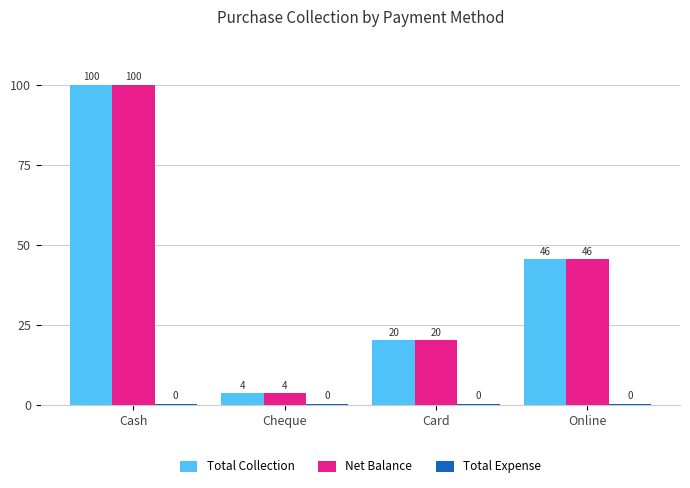

What is the lowest value of the Net Balance series?

3.8